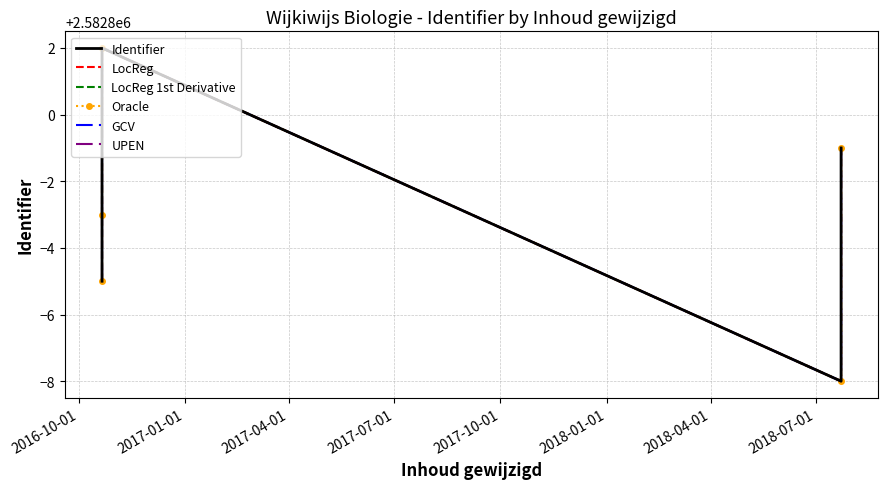

True or false: LocReg and LocReg 1st Derivative intersect in this chart.

False